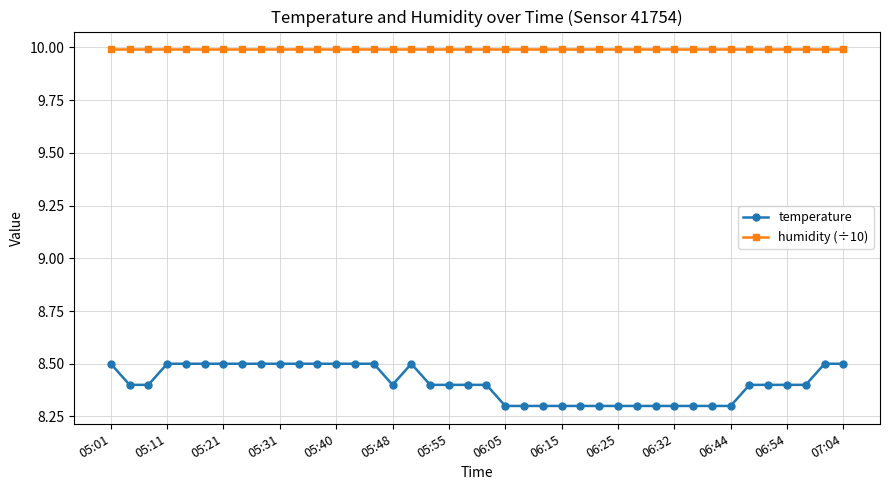

What is the value of the temperature point at the 36th from the left?

8.4